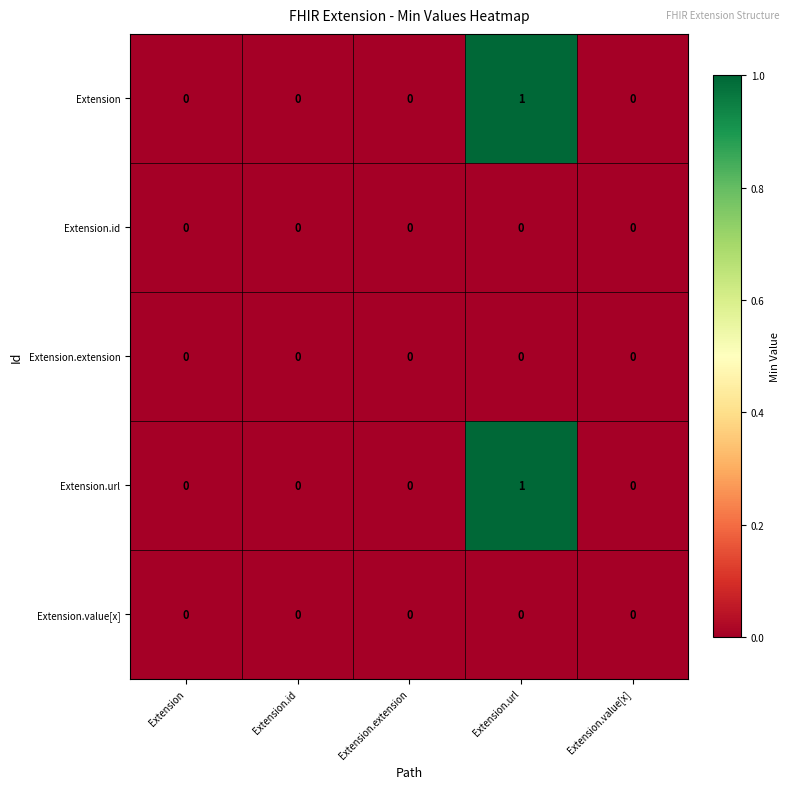

Reading left to right, extract all data points from this chart.

Extension: Extension=0	Extension.id=0	Extension.extension=0	Extension.url=1	Extension.value[x]=0
Extension.id: Extension=0	Extension.id=0	Extension.extension=0	Extension.url=0	Extension.value[x]=0
Extension.extension: Extension=0	Extension.id=0	Extension.extension=0	Extension.url=0	Extension.value[x]=0
Extension.url: Extension=0	Extension.id=0	Extension.extension=0	Extension.url=1	Extension.value[x]=0
Extension.value[x]: Extension=0	Extension.id=0	Extension.extension=0	Extension.url=0	Extension.value[x]=0